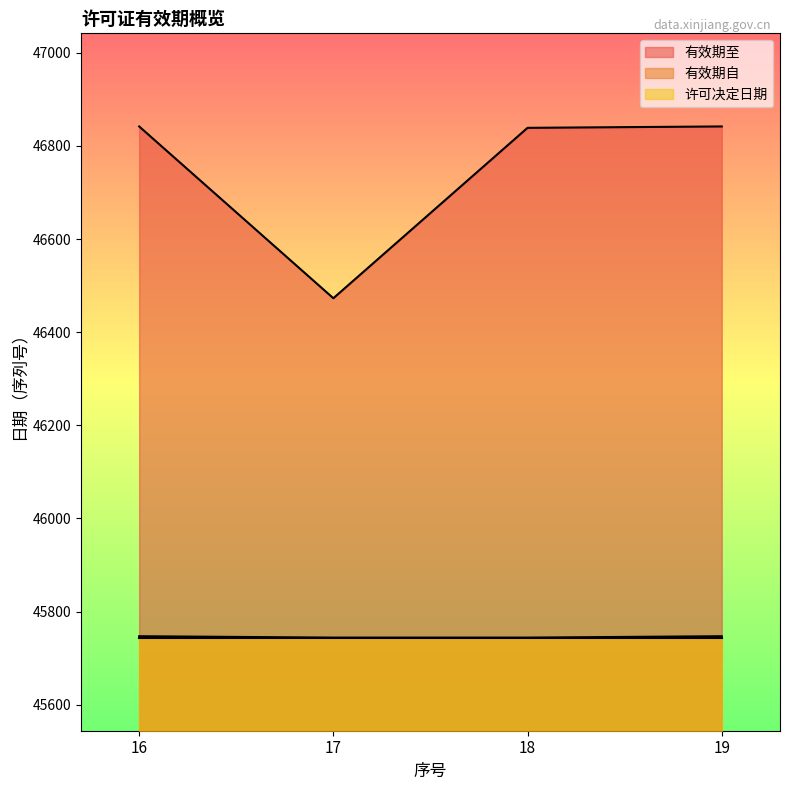

Which series has the widest spread of values?

有效期至